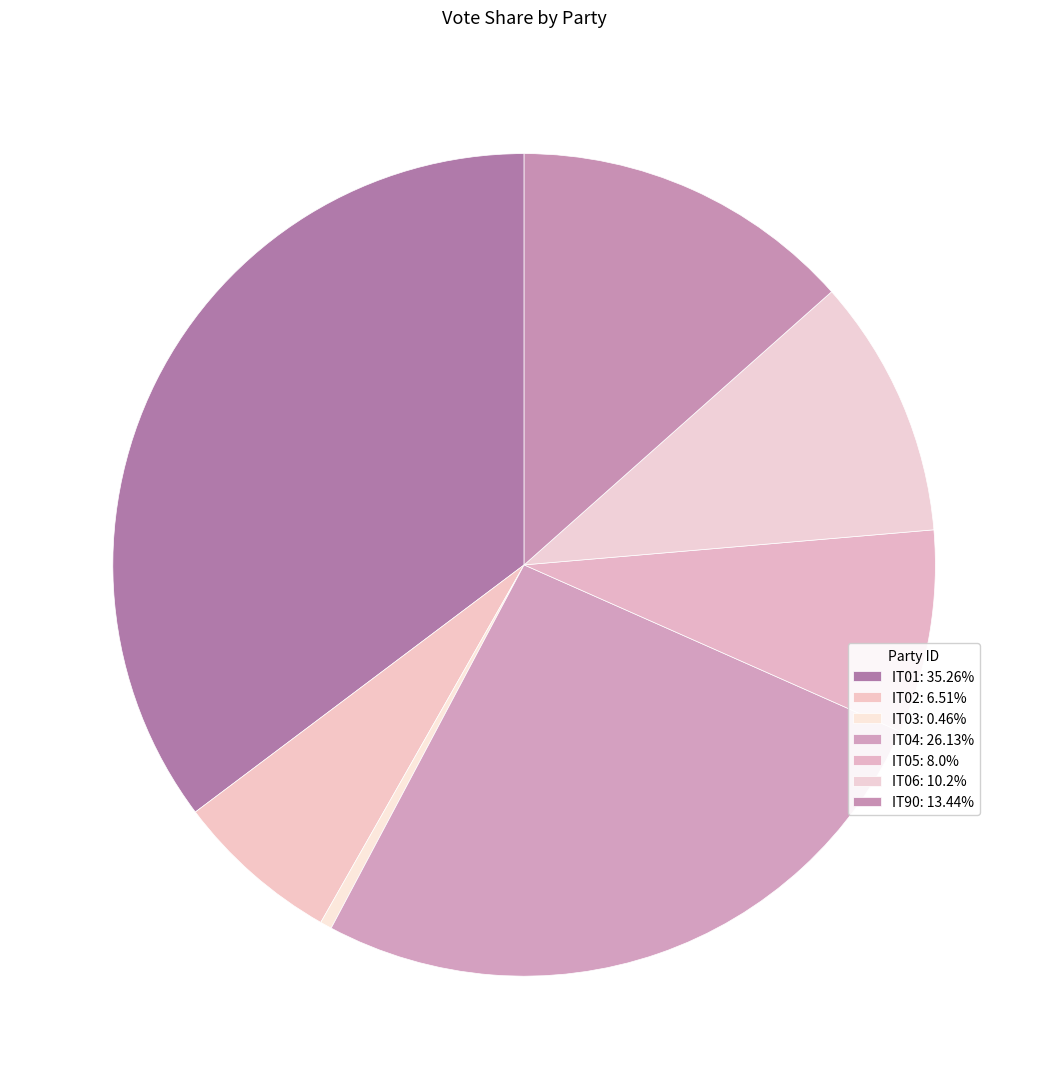

Does IT90 represent more than half of the total?

No